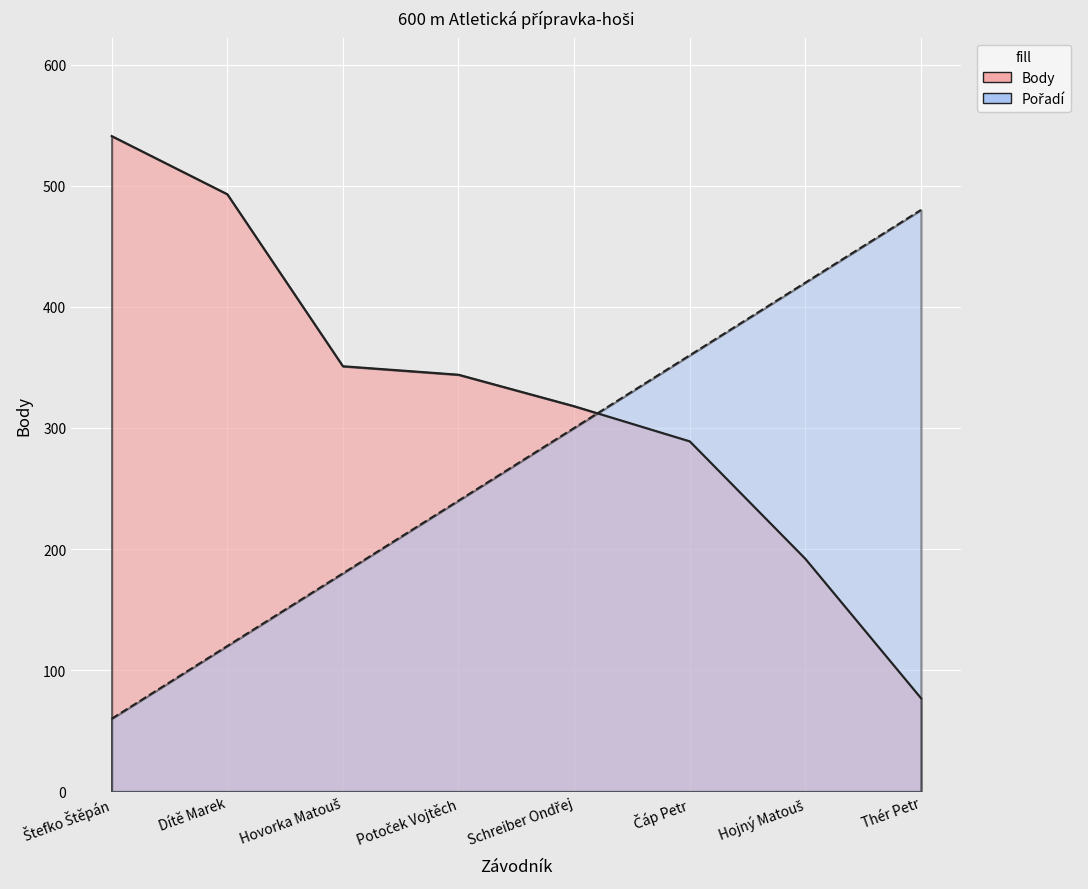

What is the difference between the second highest and minimum values in the Pořadí series?

360